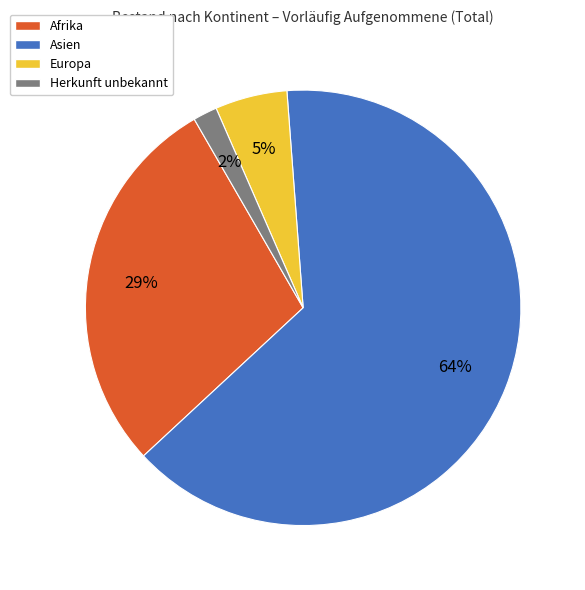

Which slice represents more than half of the pie?

Asien